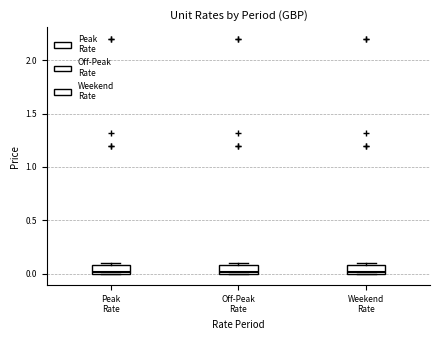

Reading left to right, transcribe this box plot: for each box, give where its median line is, the range the box spans, and where its two whiskers end, as read against the y-axis. The values are not printed on the chart, so give them approximately, as read against the axis.

Peak Rate: median 0.0 (just above the box's lower edge), box 0.0 to 0.1, whiskers 0.0 to 0.1 (just above the box's upper edge)
Off-Peak Rate: median 0.0 (just above the box's lower edge), box 0.0 to 0.1, whiskers 0.0 to 0.1 (just above the box's upper edge)
Weekend Rate: median 0.0 (just above the box's lower edge), box 0.0 to 0.1, whiskers 0.0 to 0.1 (just above the box's upper edge)